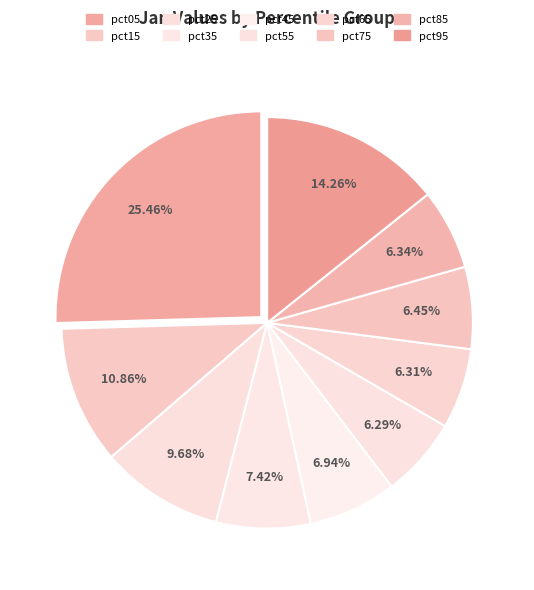

How many segments does this pie chart have?

10